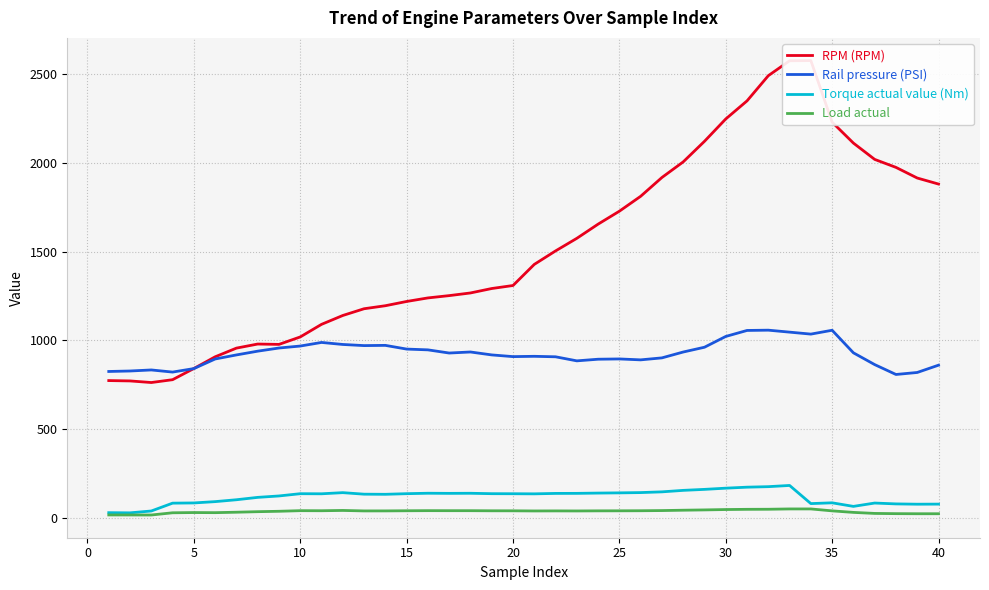

Does the chart display data point markers on the line(s)?

No